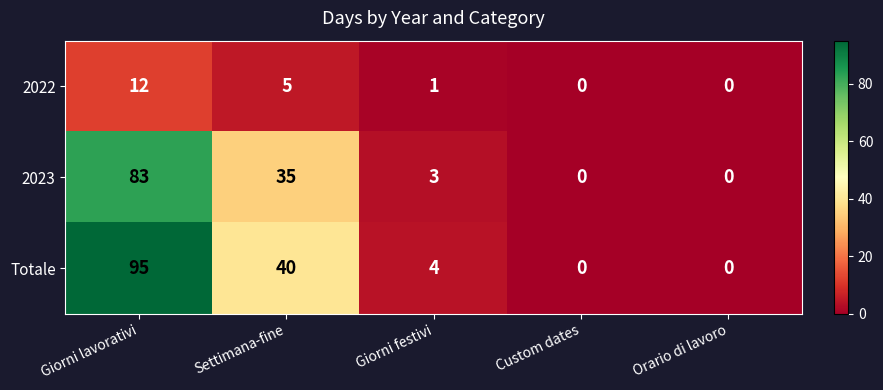

What is the average value of the 2022 series?

4